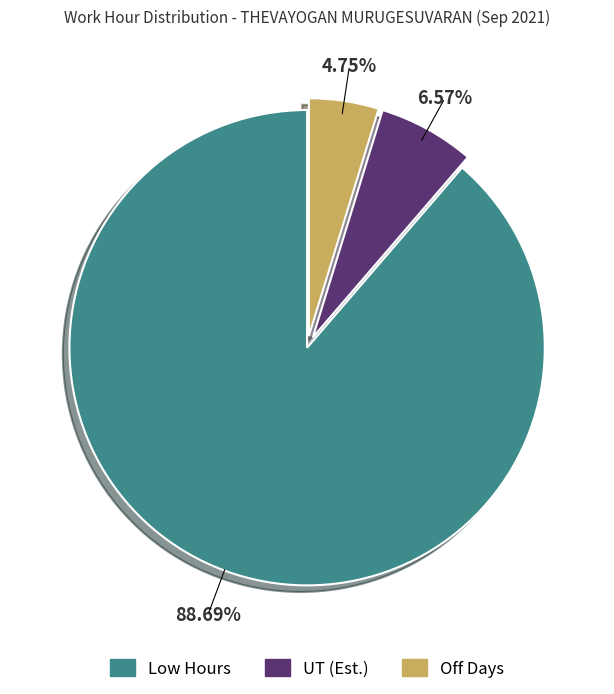

Does any single category account for the majority?

Yes